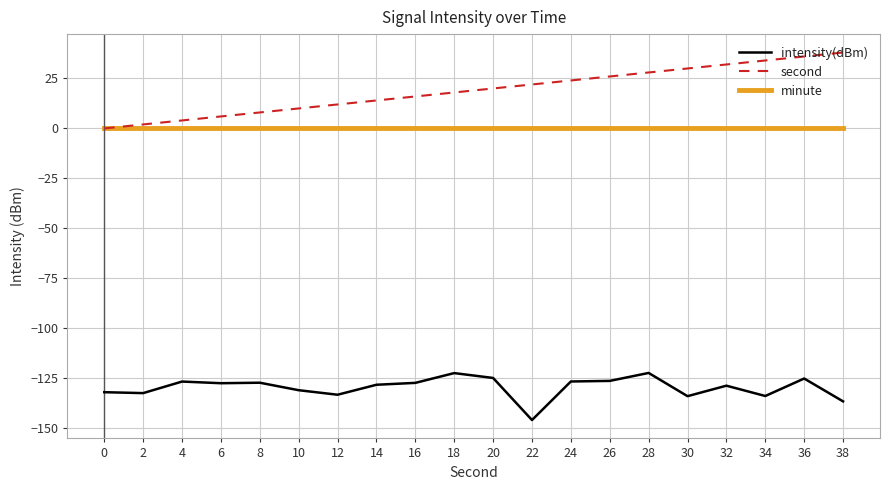

Is it true that second equals 16.9 at 10?

False